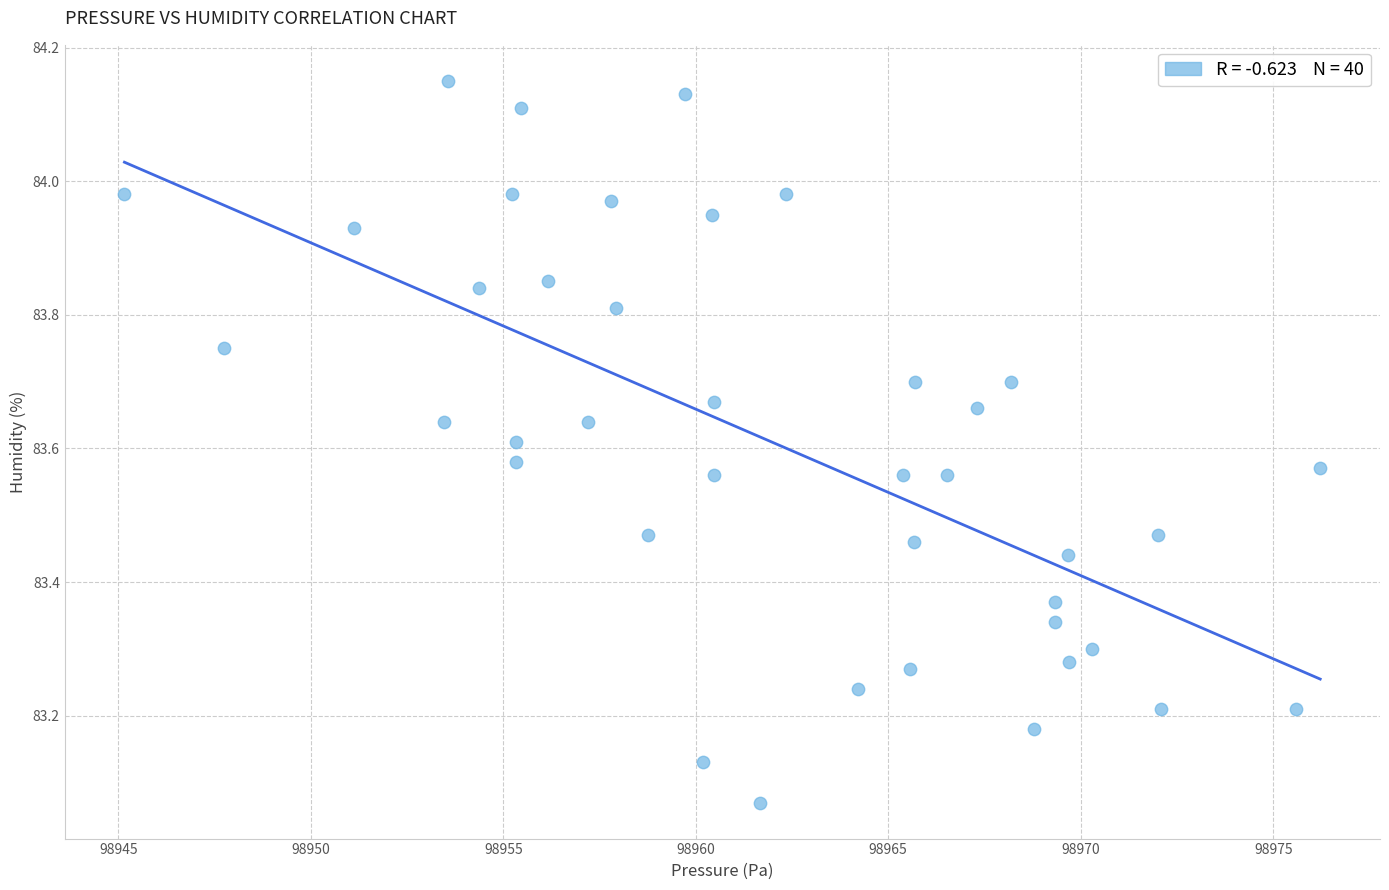

What is the range of Y values (max minus min)?

1.1